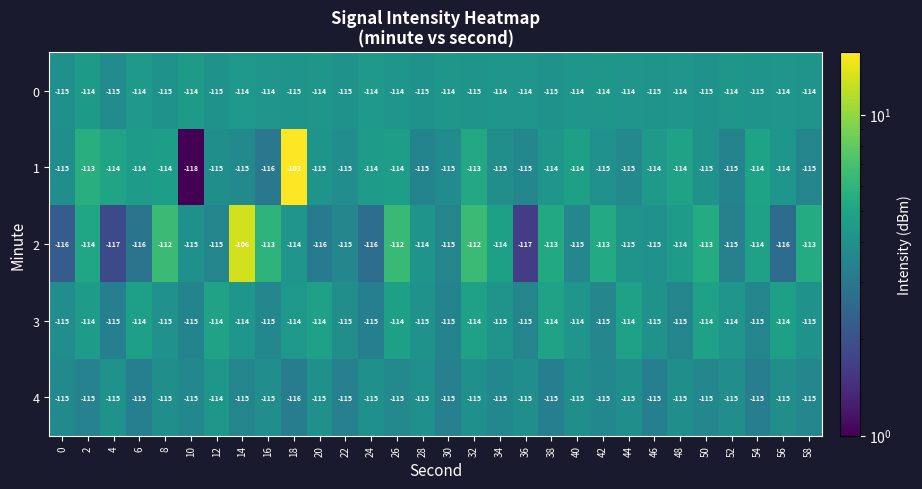

What is the average value of the 2 series?

-114